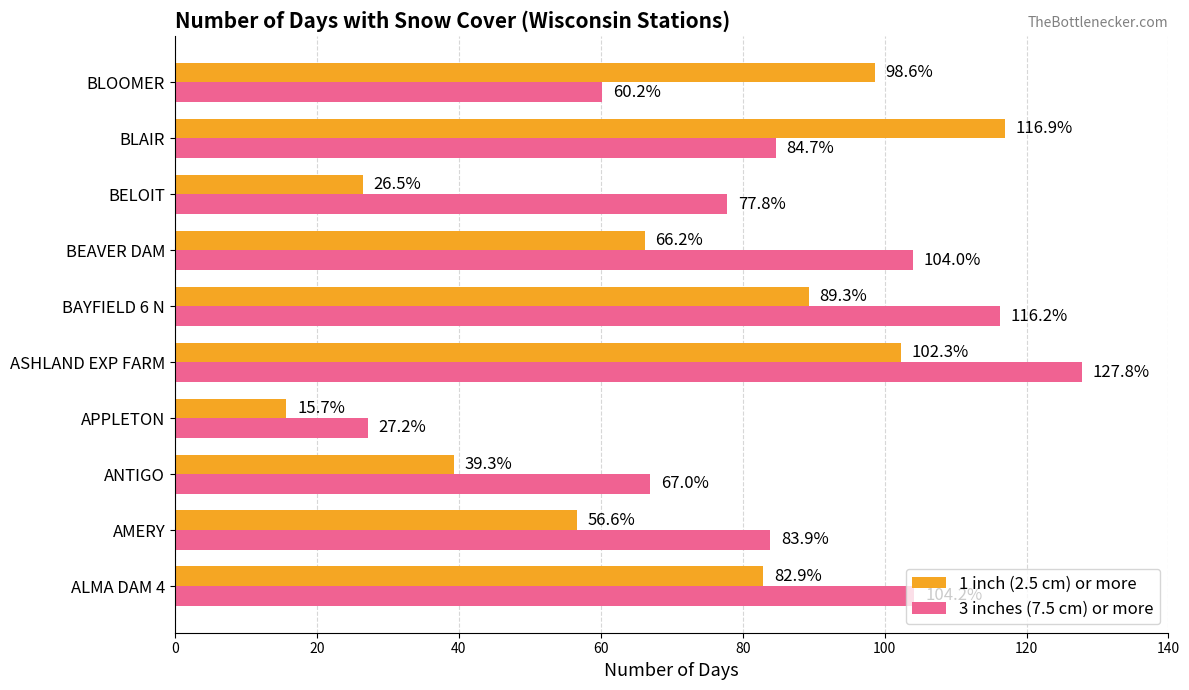

What is the total value across all series at ANTIGO?

106.3